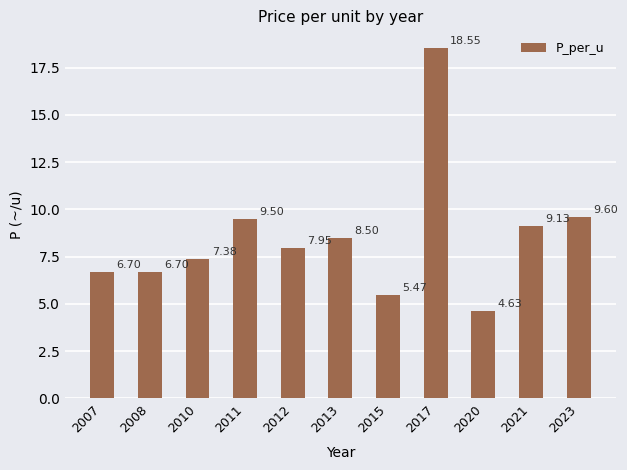

Read the value at 2010.

7.4